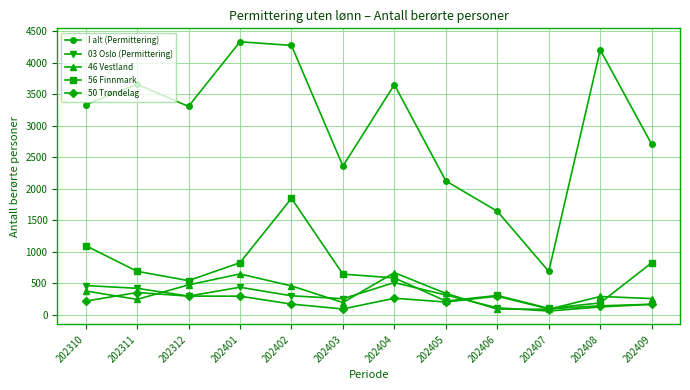

At which category does I alt (Permittering) reach its first local valley?

202312